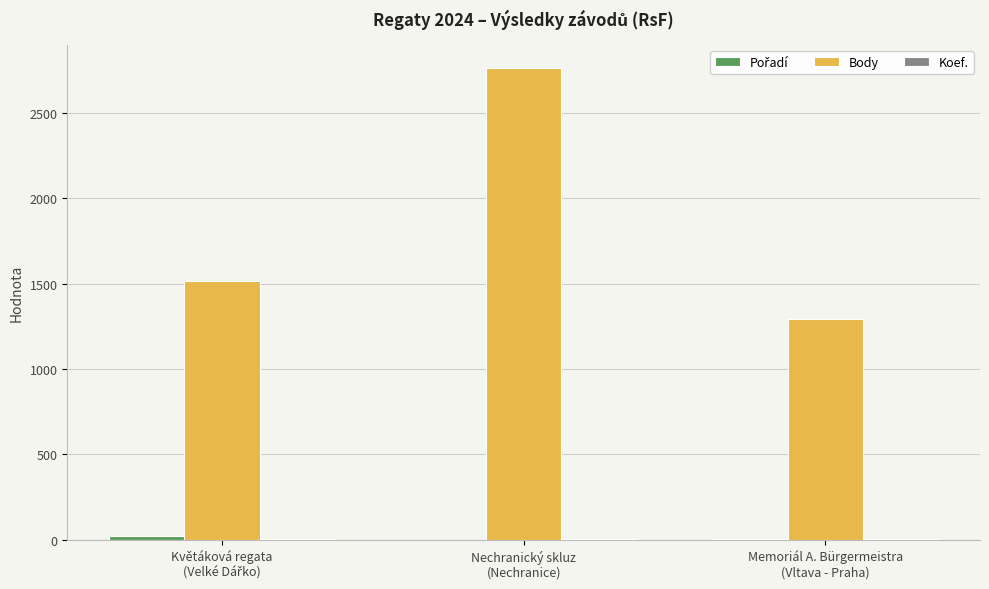

Are the bars horizontal?

No